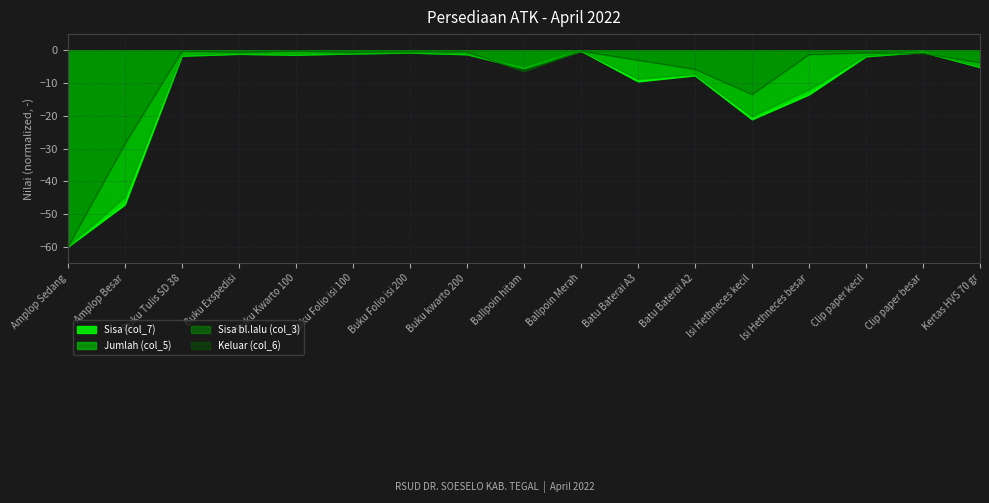

What is the label of the 3rd point from the left?

Buku Tulis SD 38